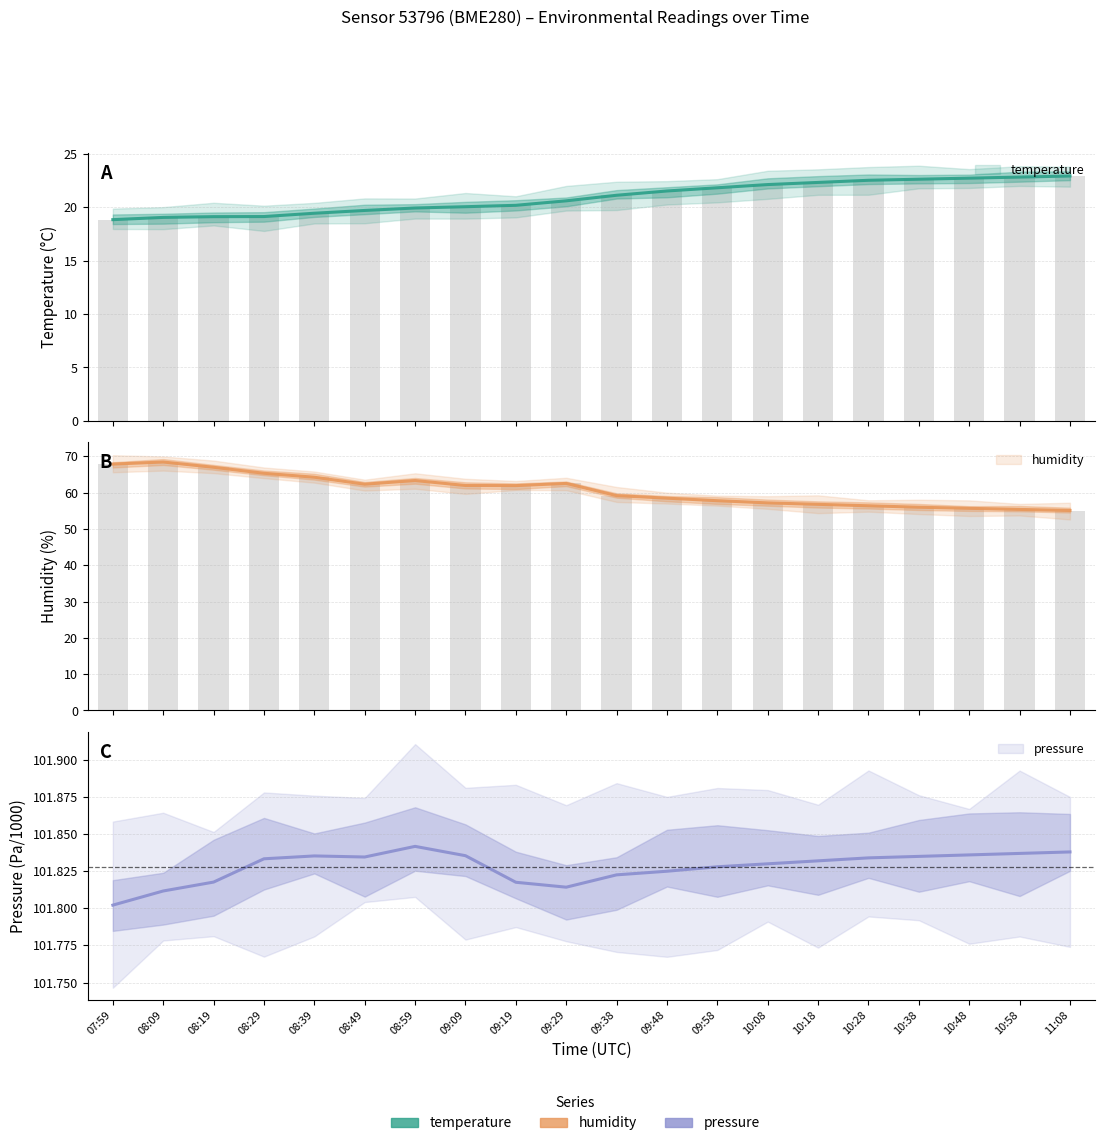

At how many categories does at least one series exceed 57?

20